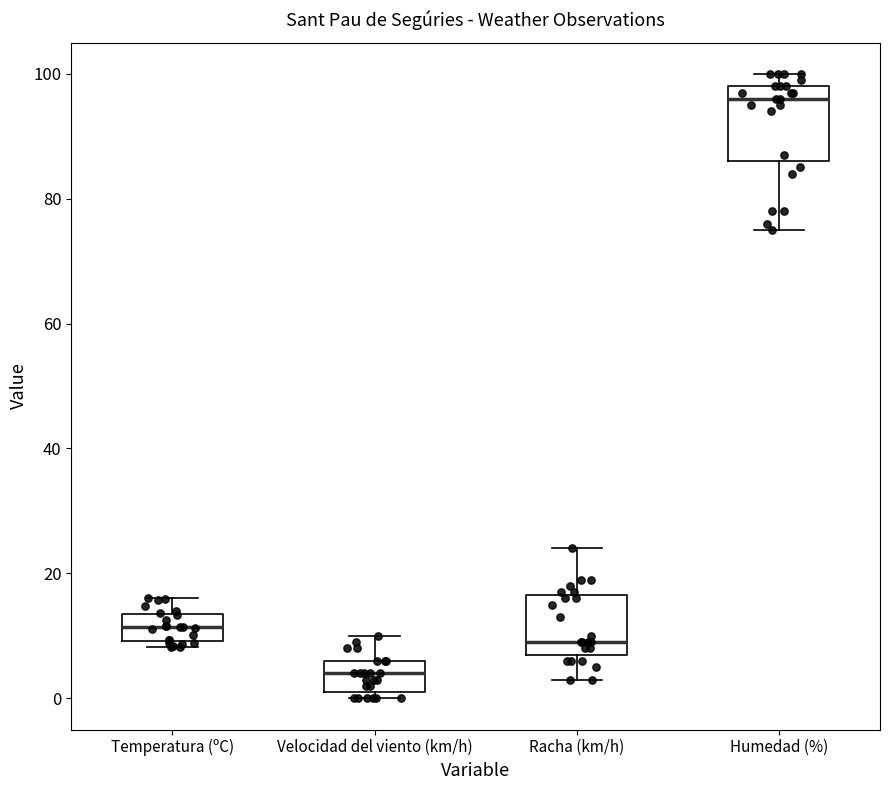

Where does the median line of the box for Racha (km/h) sit on the y-axis? The values are not printed on the chart, so give them approximately, as read against the axis.

10